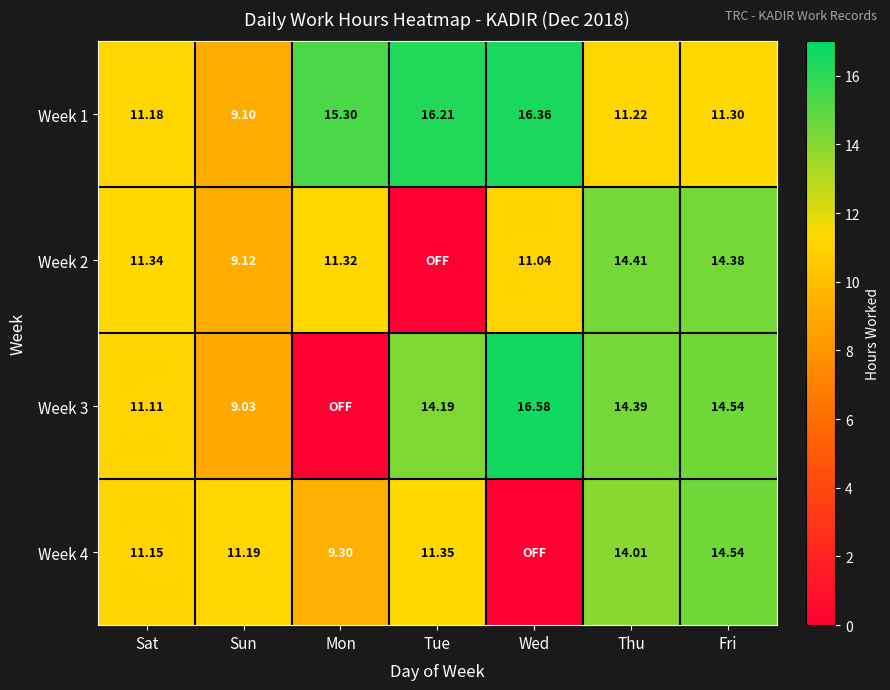

What is the spread (max minus min) of values at Sat?

0.2